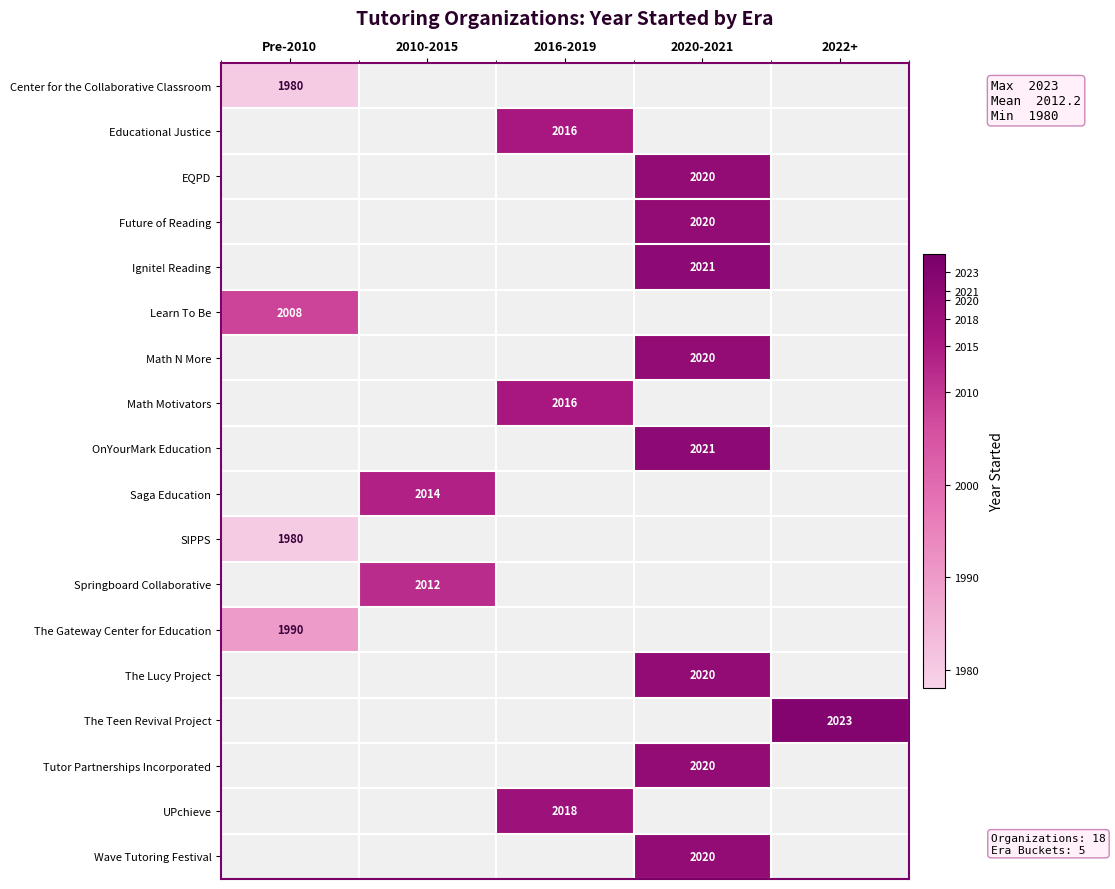

Between 2010-2015 and 2020-2021, which is larger?

2020-2021